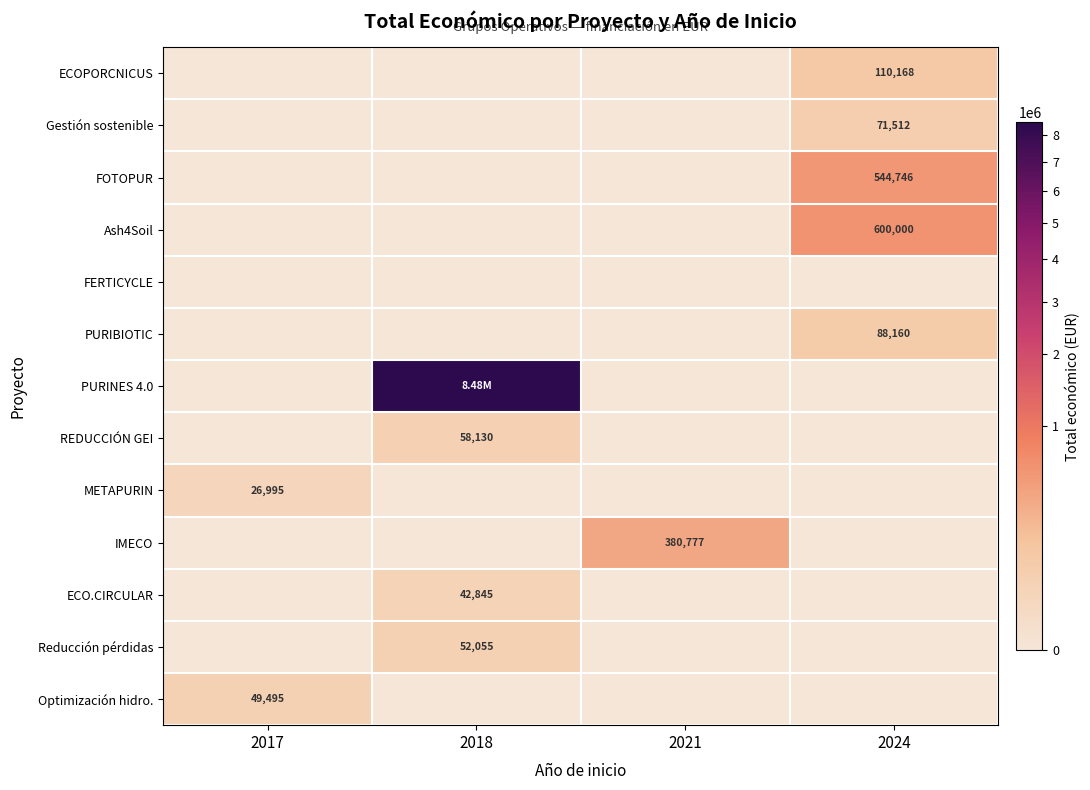

Which has a higher value, 2018 or 2024?

2024